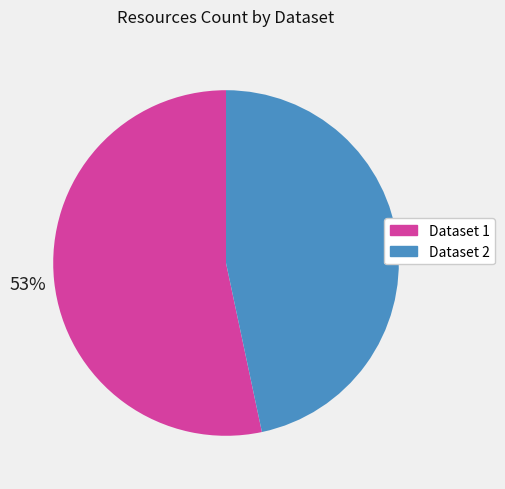

To the nearest percent, what portion does Dataset 1 represent?

53%